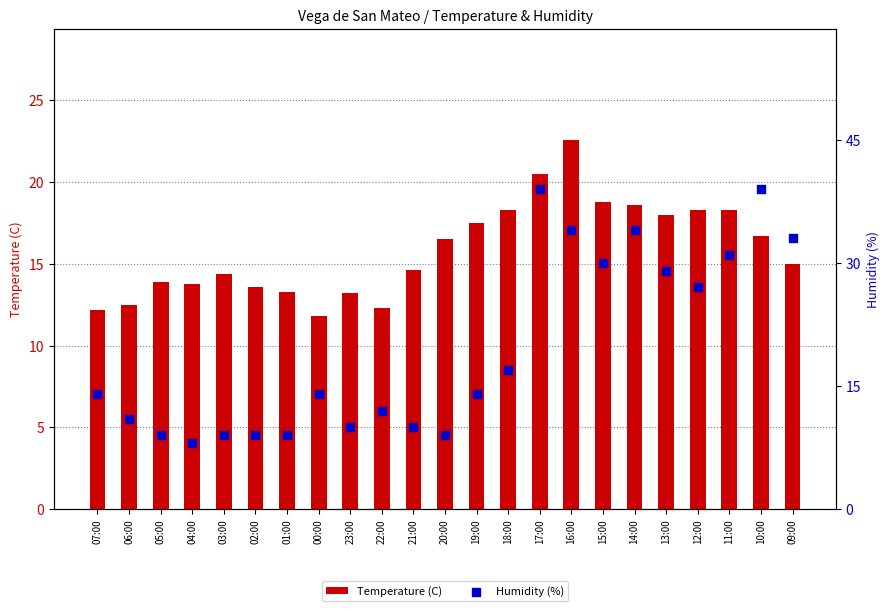

What are all the series names shown in the legend?

Temperature (C), Humidity (%)